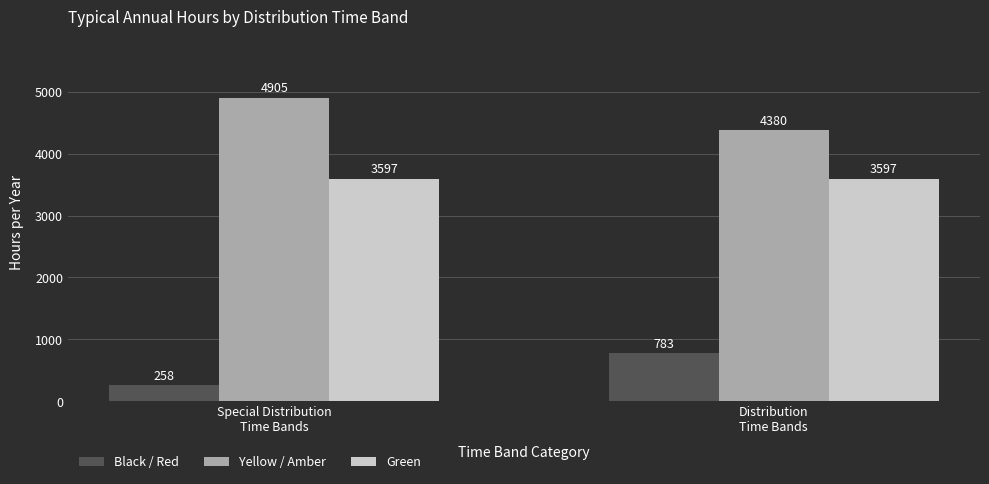

What is the difference between the Black / Red values at Special Distribution
Time Bands and Distribution
Time Bands?

525